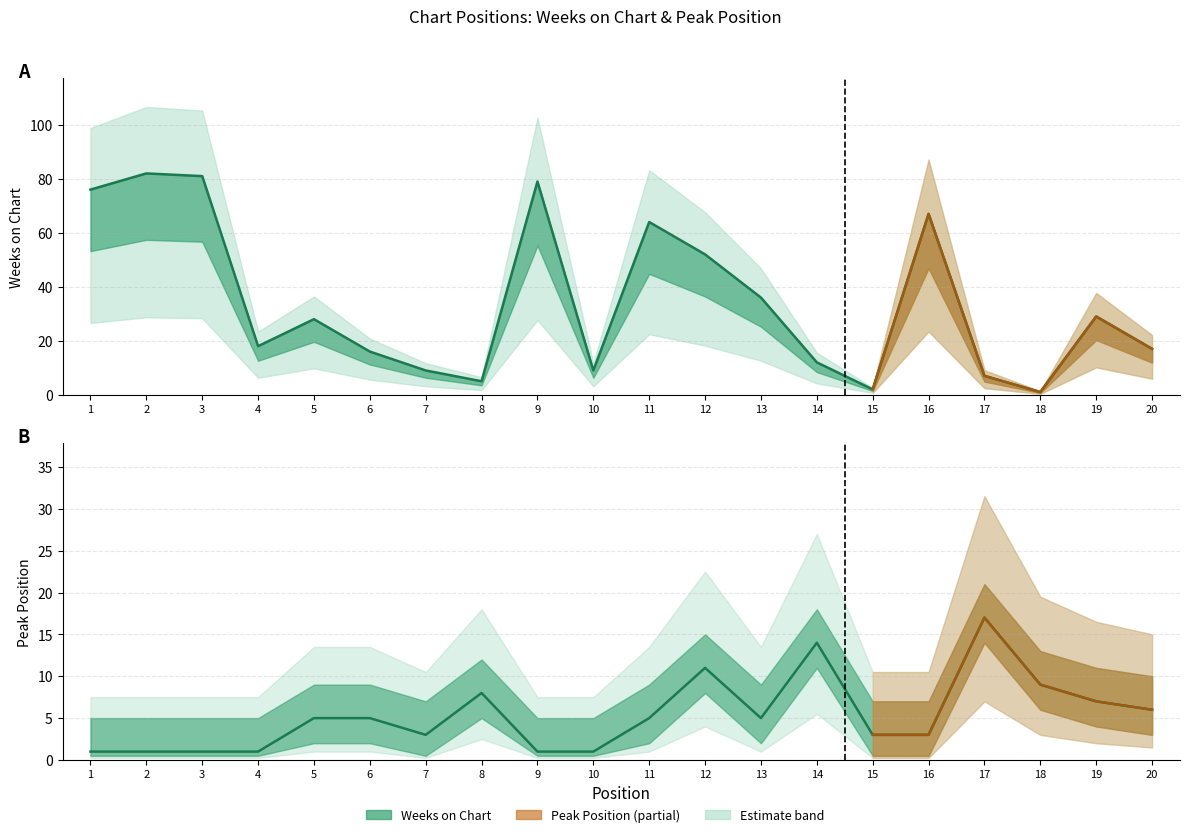

Does the chart display data point markers on the line(s)?

No